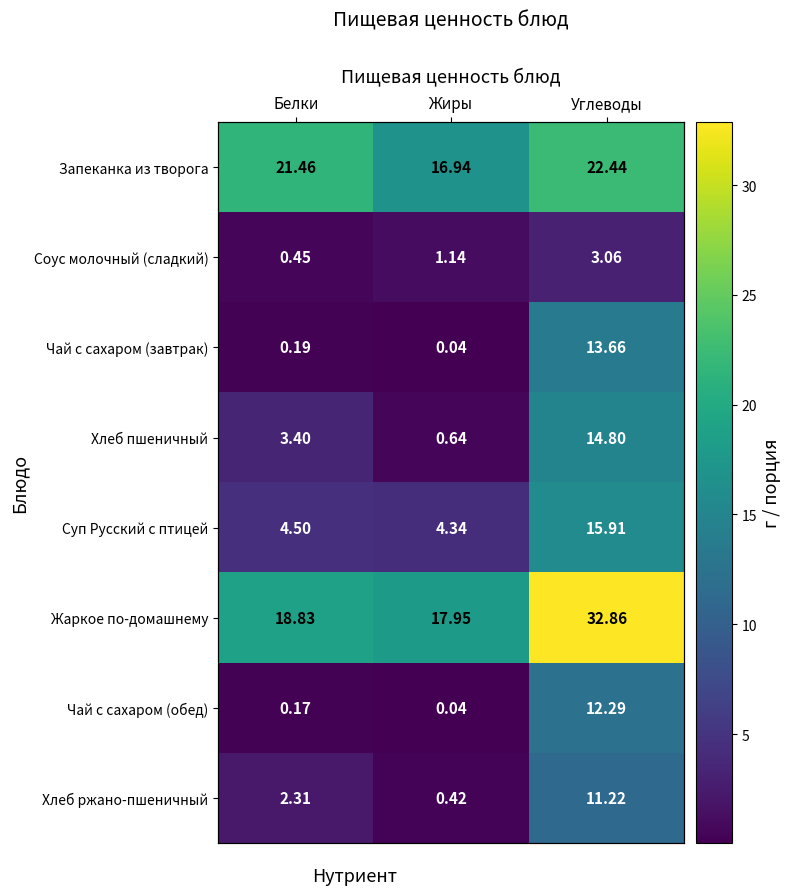

What is the greatest value displayed?

32.9